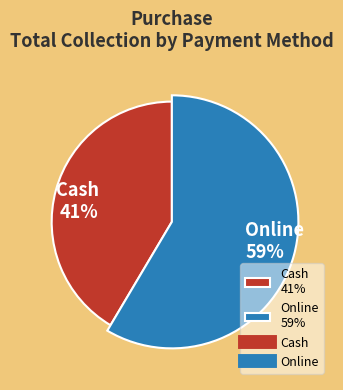

Is it true that Online is 59% of the pie?

True